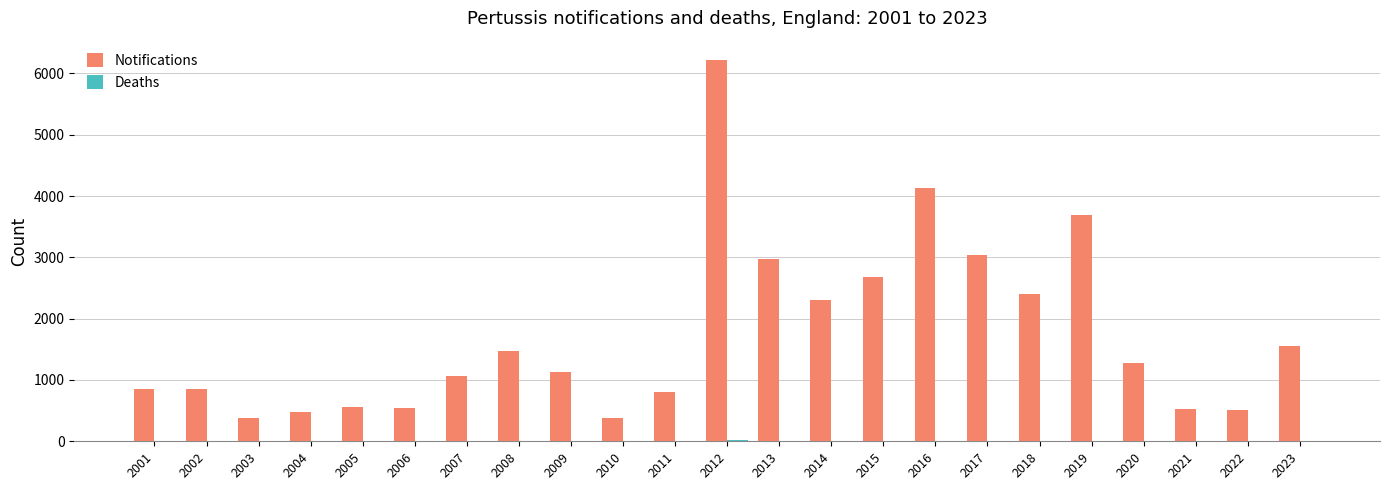

At which category is the sum across all series the highest?

2012